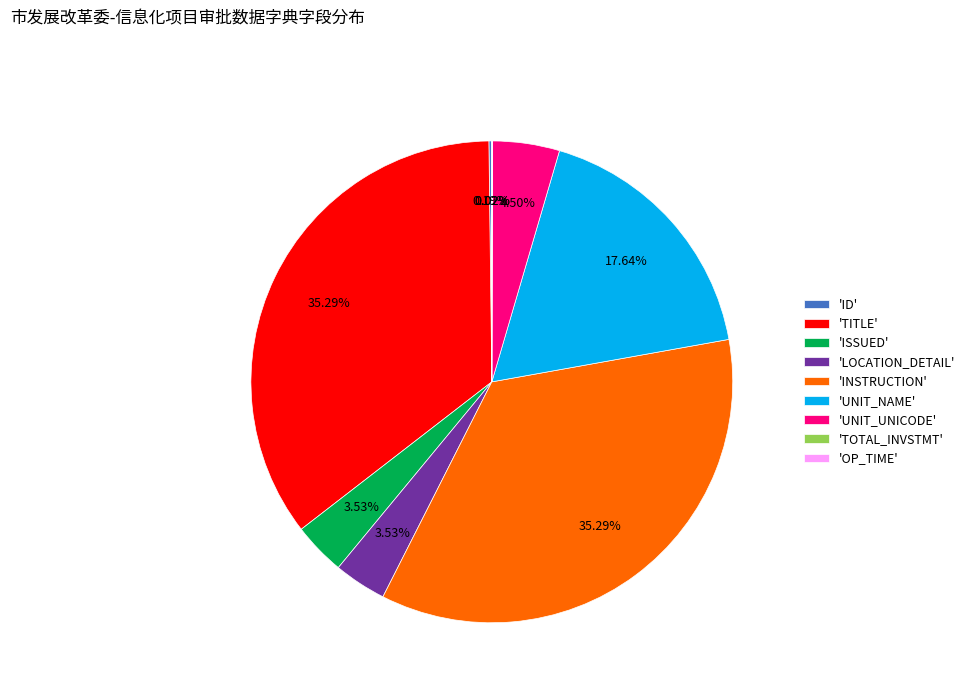

Between 'INSTRUCTION' and 'ISSUED', which is larger?

'INSTRUCTION'